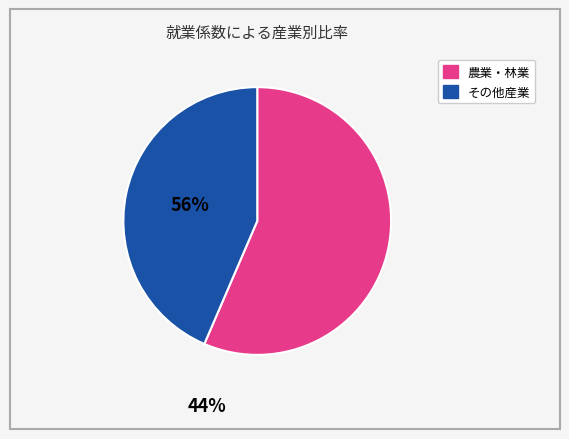

Does any single category account for the majority?

Yes